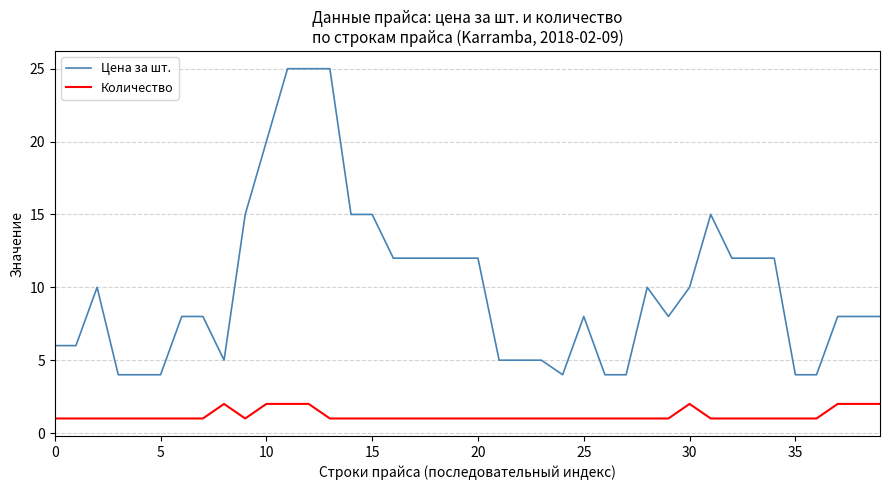

Rank the series by their average value, from lowest to highest.

Количество, Цена за шт.